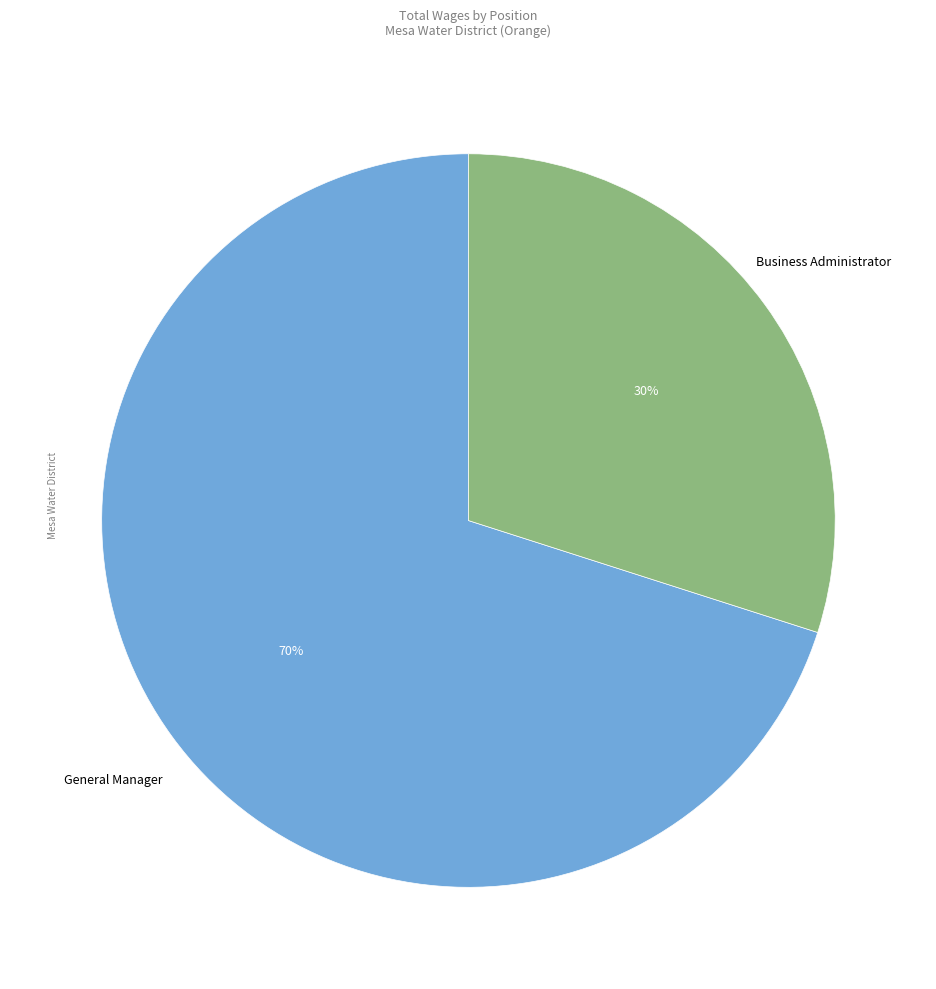

Is there a majority slice in this chart?

Yes